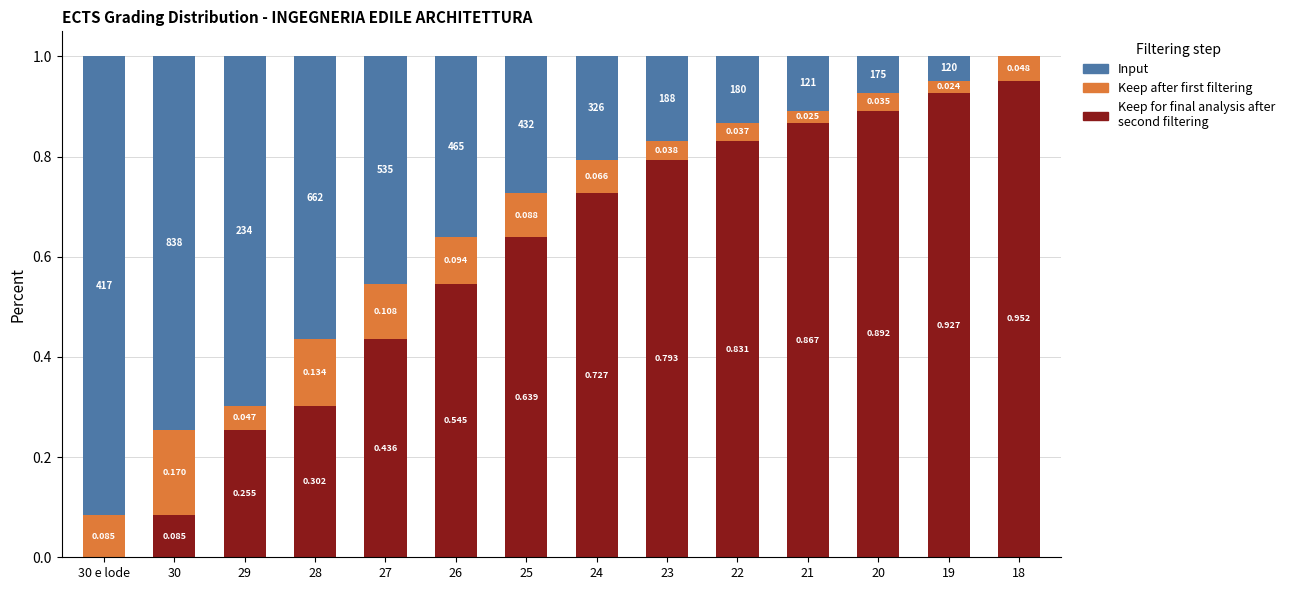

What is the difference between the second highest and second lowest values in the Keep for final analysis after second filtering series?

0.8